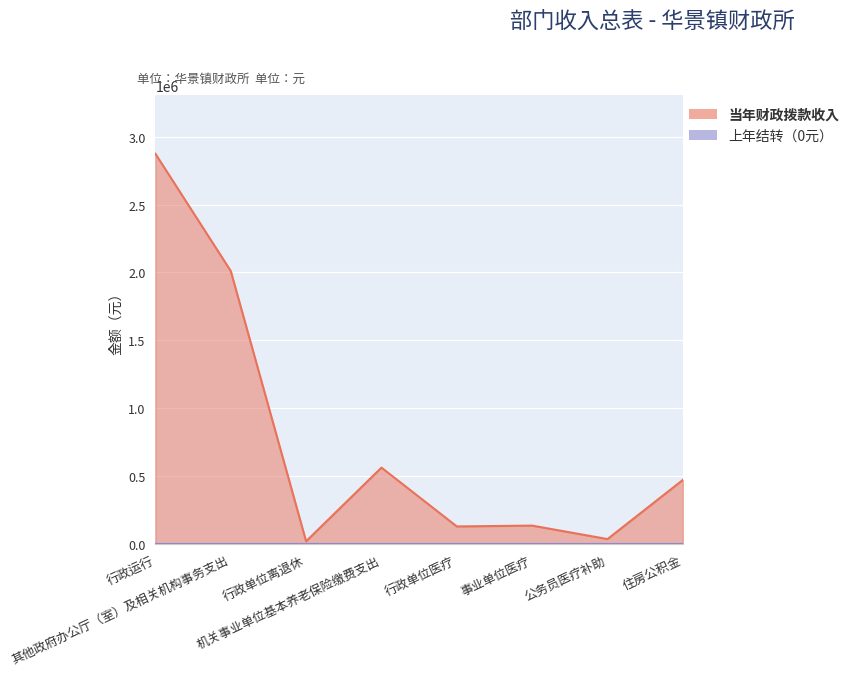

What is the smallest value displayed?

20836.8